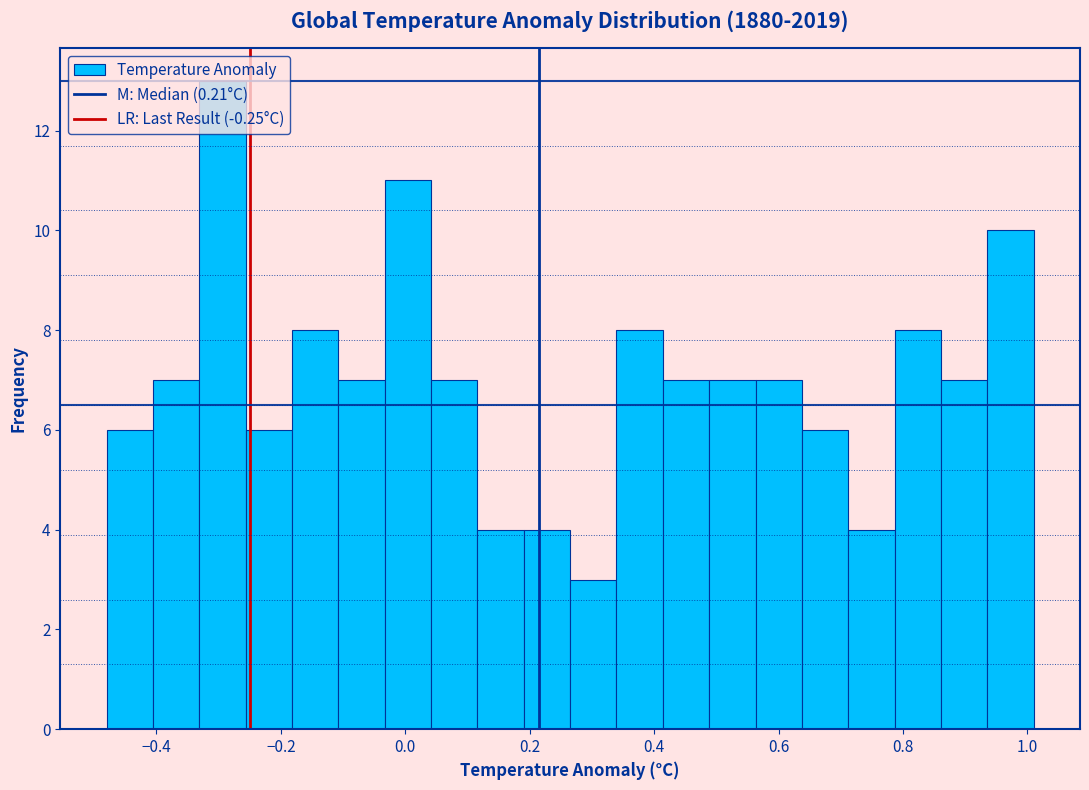

Read against the x-axis, roughly where is the centre of the tallest bar?

-0.30